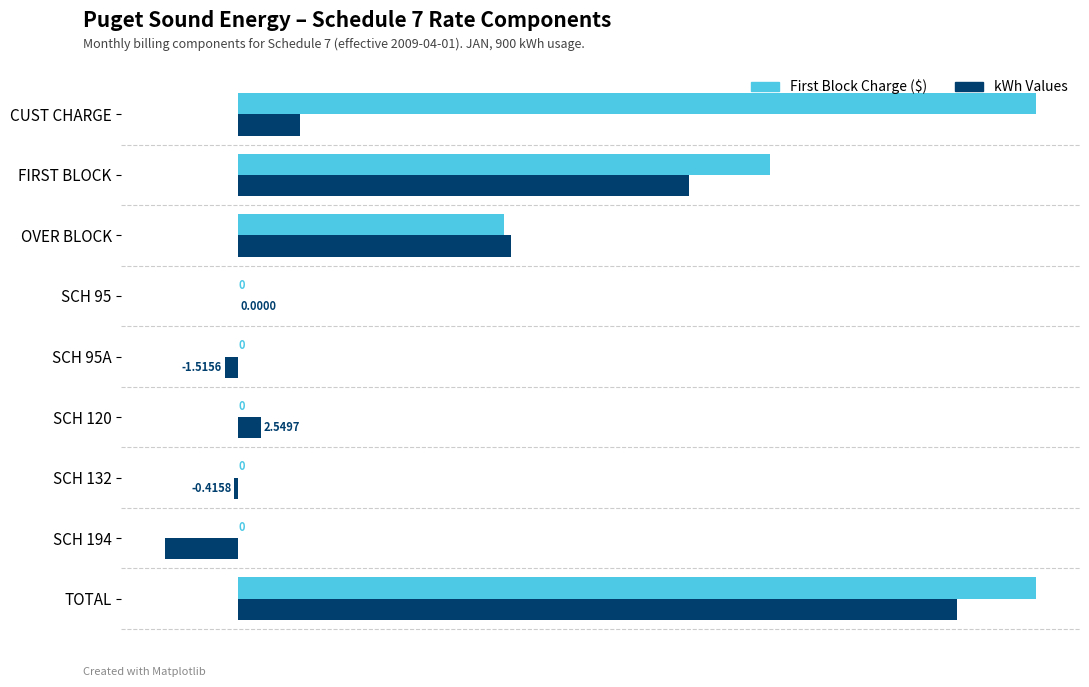

What is the total value across all series at TOTAL?

171.0